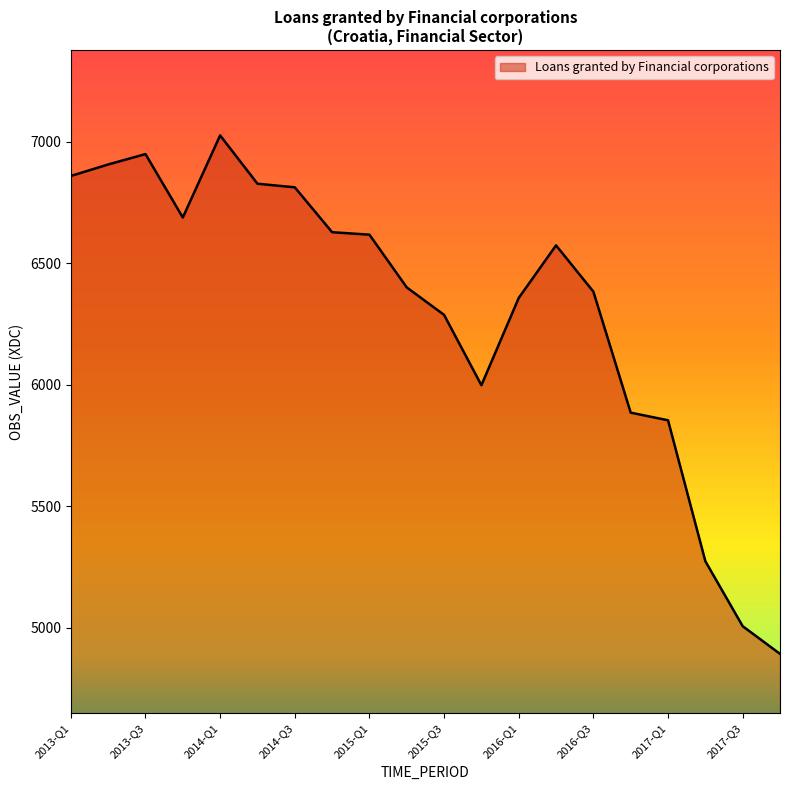

What is the greatest value displayed?

7026.5